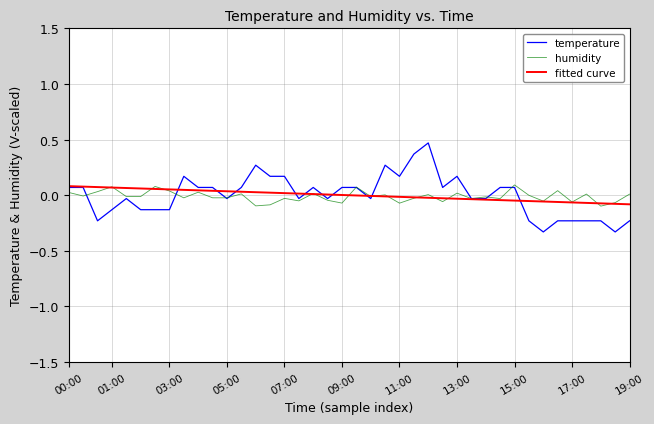

Count the number of data series in this chart.

3